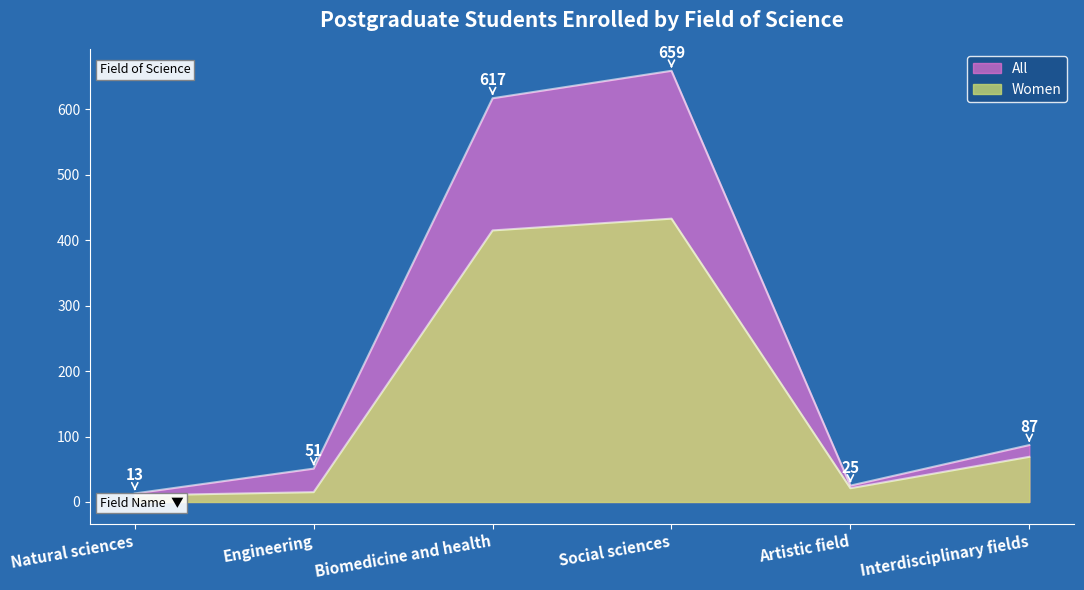

Reading left to right, what are all the values shown in this chart?

All: Natural sciences=13	Engineering=51	Biomedicine and health=617	Social sciences=659	Artistic field=25	Interdisciplinary fields=87
Women: Natural sciences=10	Engineering=15	Biomedicine and health=415	Social sciences=433	Artistic field=21	Interdisciplinary fields=69